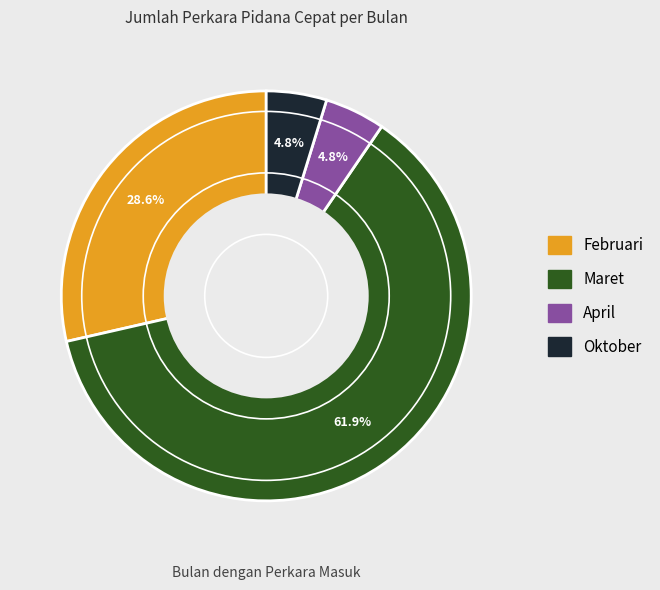

Is there any slice that represents more than half of the pie?

Yes